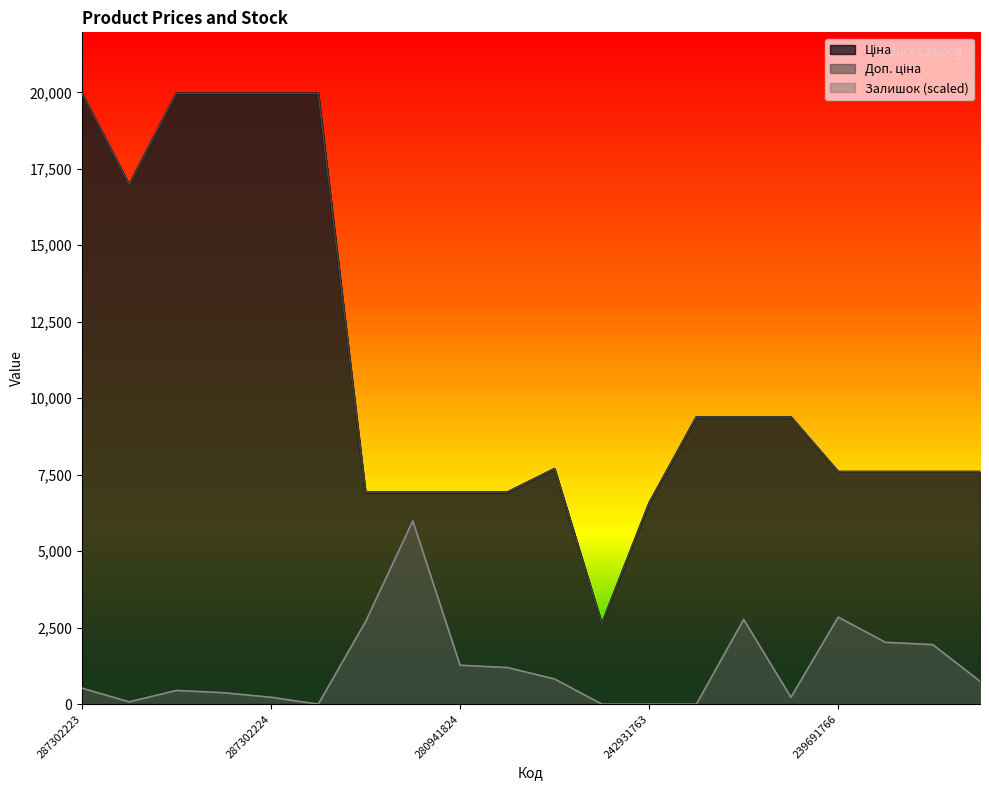

What is the average value of the Ціна series?

10996.4